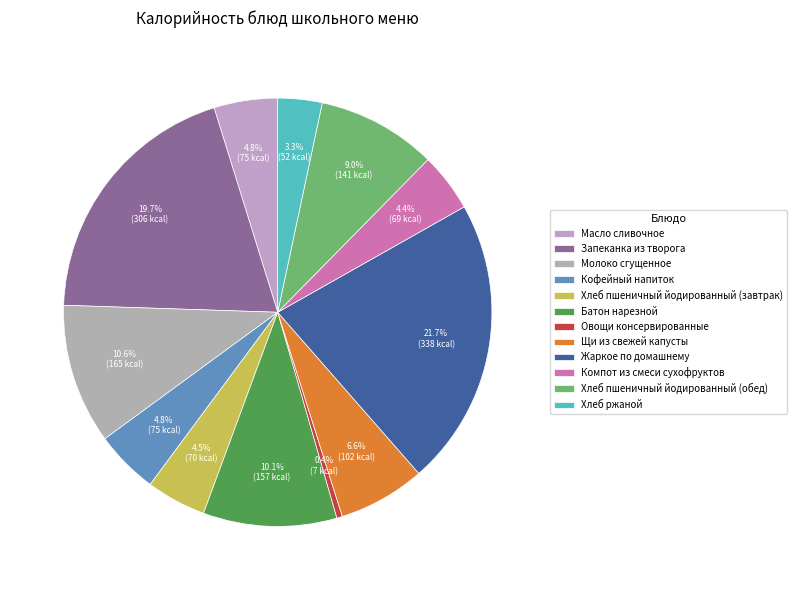

Combined, do Молоко сгущенное and Батон нарезной account for over 50%?

No